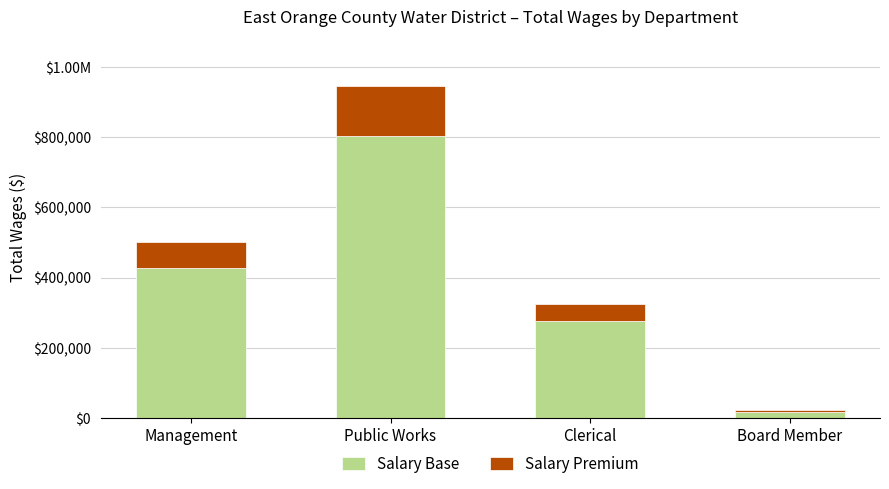

Does the chart contain any negative values?

No